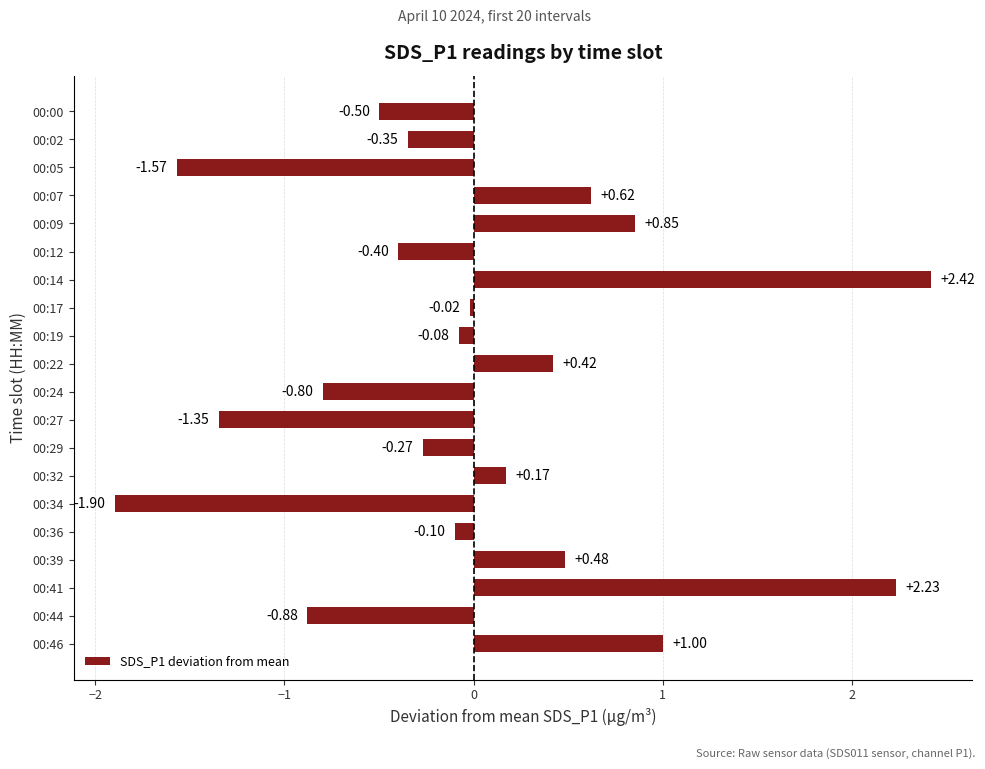

What is the change in value from 00:39 to 00:44?

-1.4